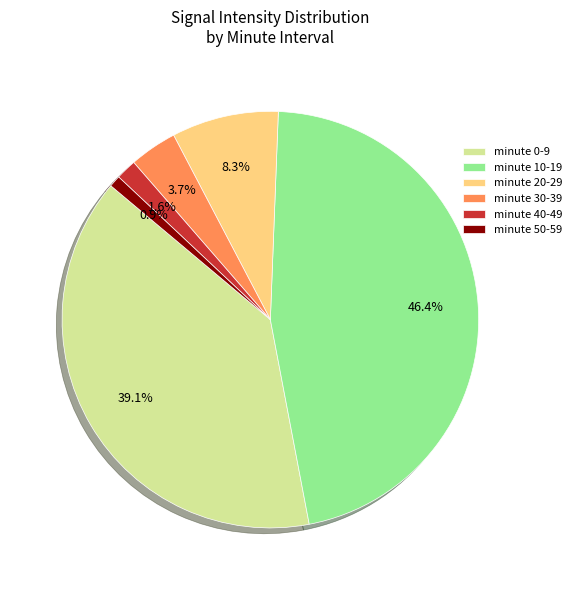

Which slice is the smallest?

minute 50-59